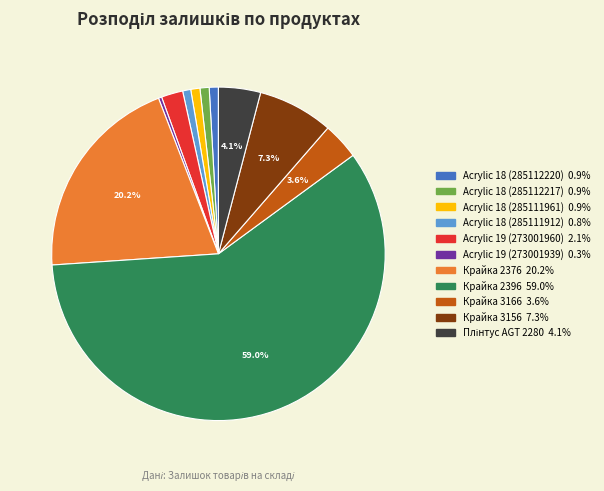

What percentage is NOT represented by Крайка 3156?

92.7%